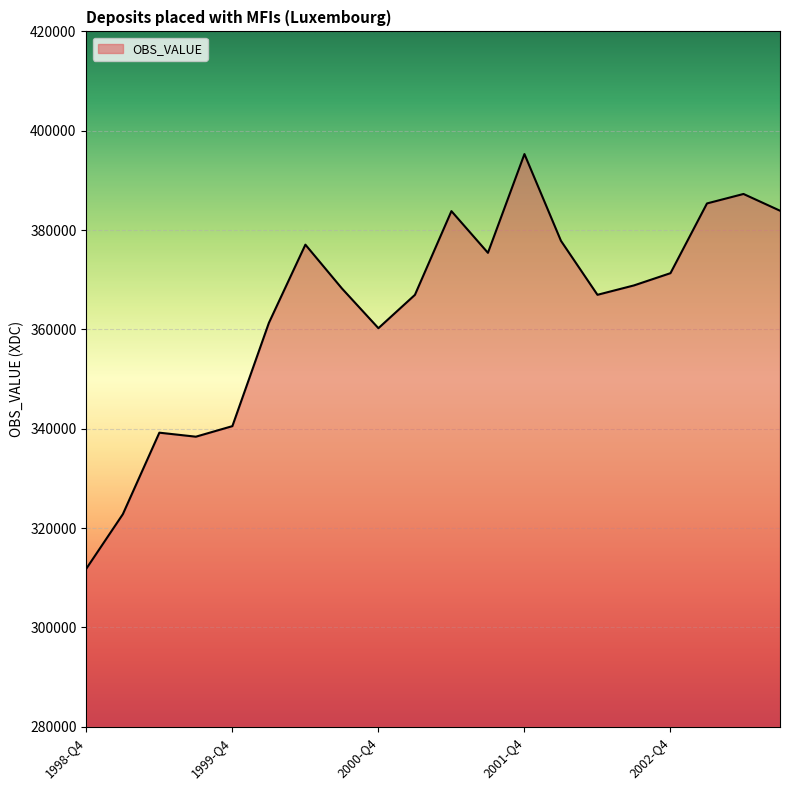

Does the chart display data point markers on the line(s)?

No